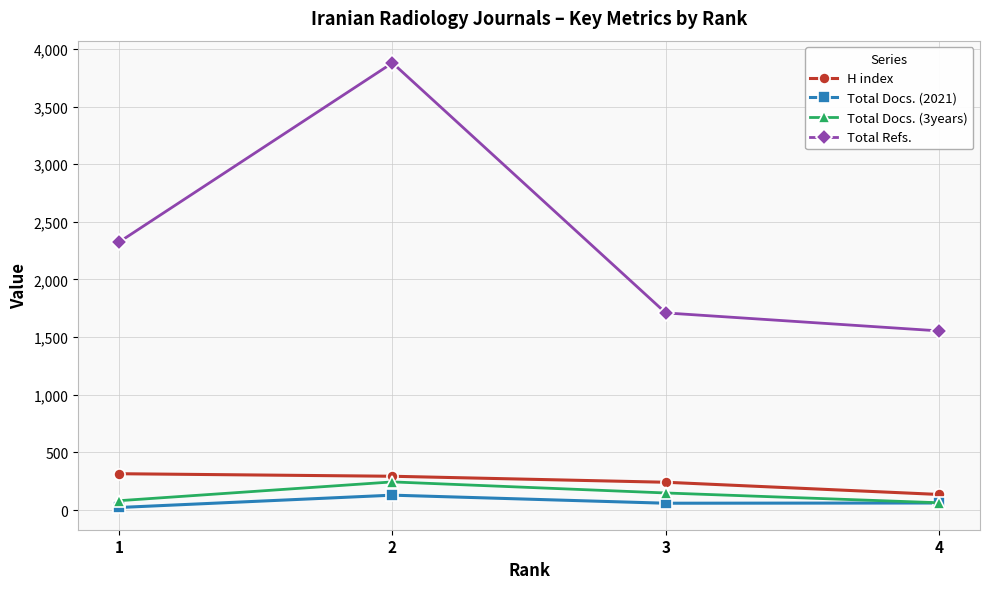

What is the spread (max minus min) of values at 2?

3750